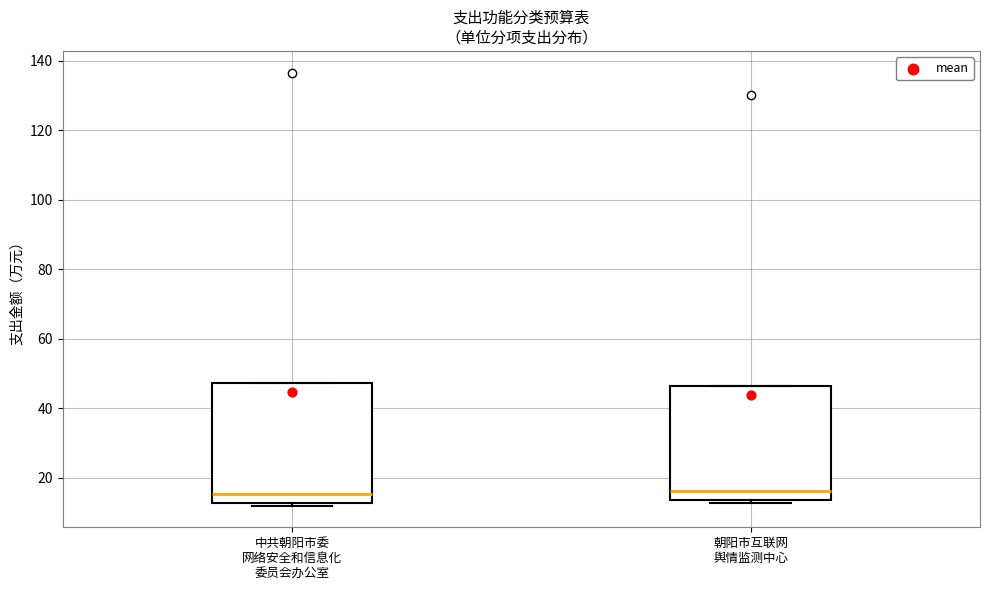

Reading left to right, read every box against the y-axis: the position of its median line, the range the box covers, and the ends of its whiskers. The values are not printed on the chart, so give them approximately, as read against the axis.

中共朝阳市委 网络安全和信息化 委员会办公室: median 16, box 12 to 48, whiskers 12 (just below the box's lower edge) to 48
朝阳市互联网 舆情监测中心: median 16, box 14 to 46, whiskers 12 to 46